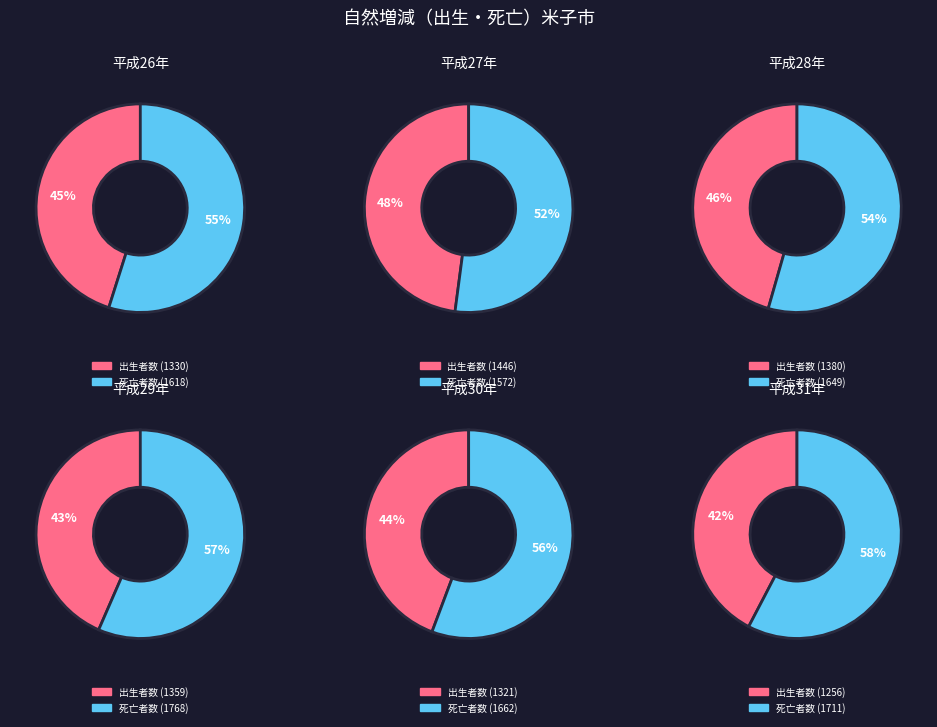

What is the largest slice in the pie chart?

平成31年